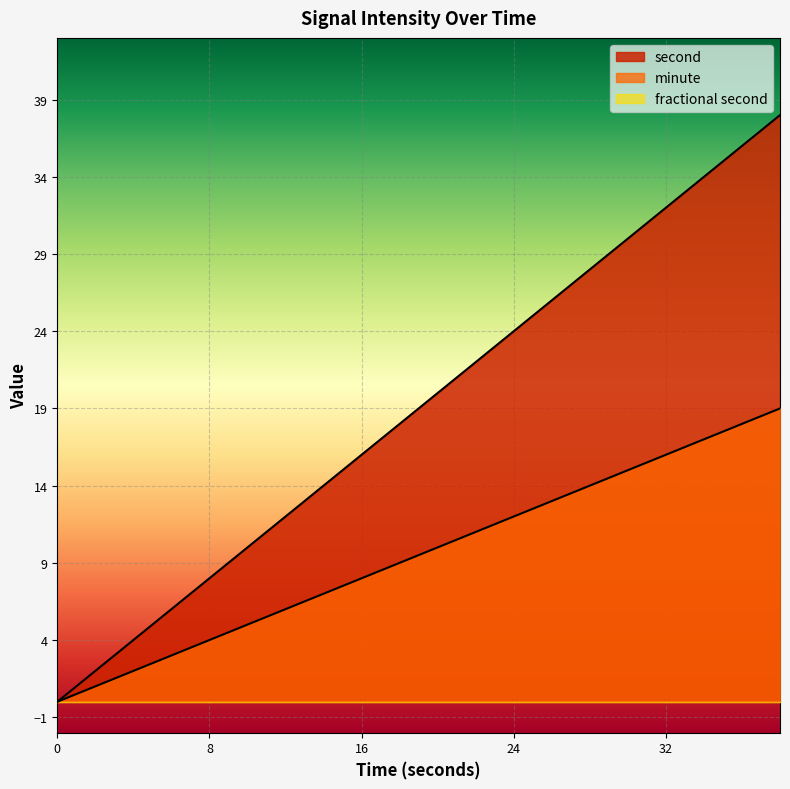

What are all the series names shown in the legend?

second, minute, fractional second